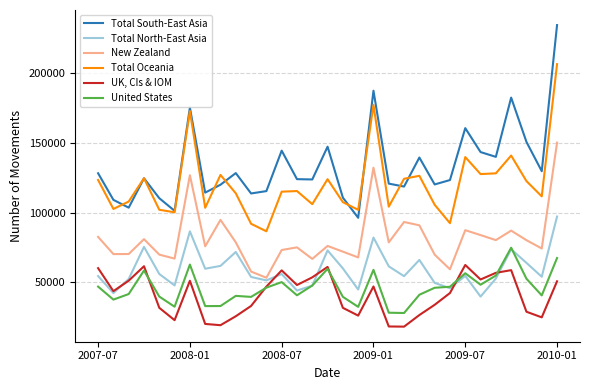

What is the highest value of the UK, CIs & IOM series?

62430